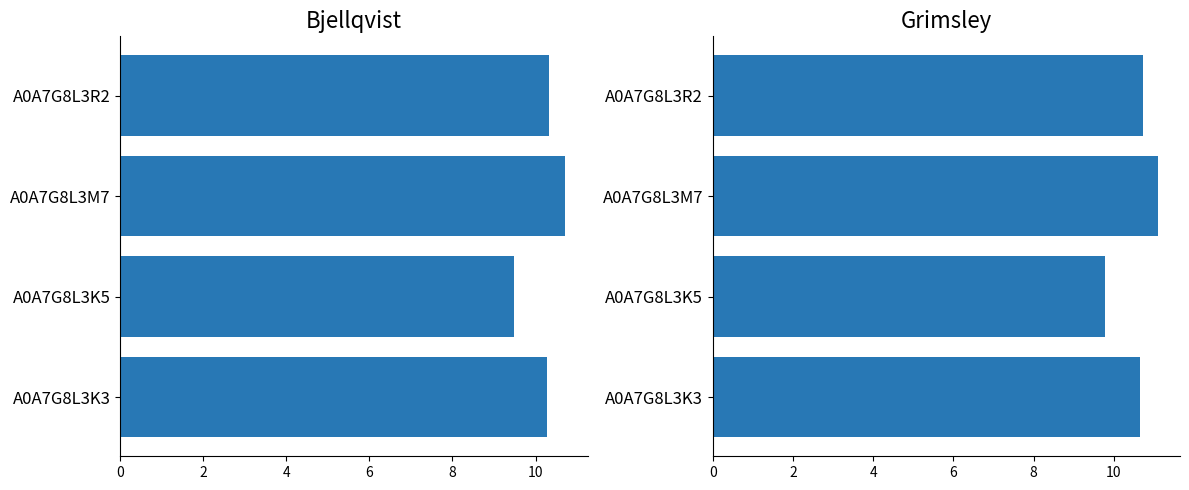

Does the chart contain any negative values?

No